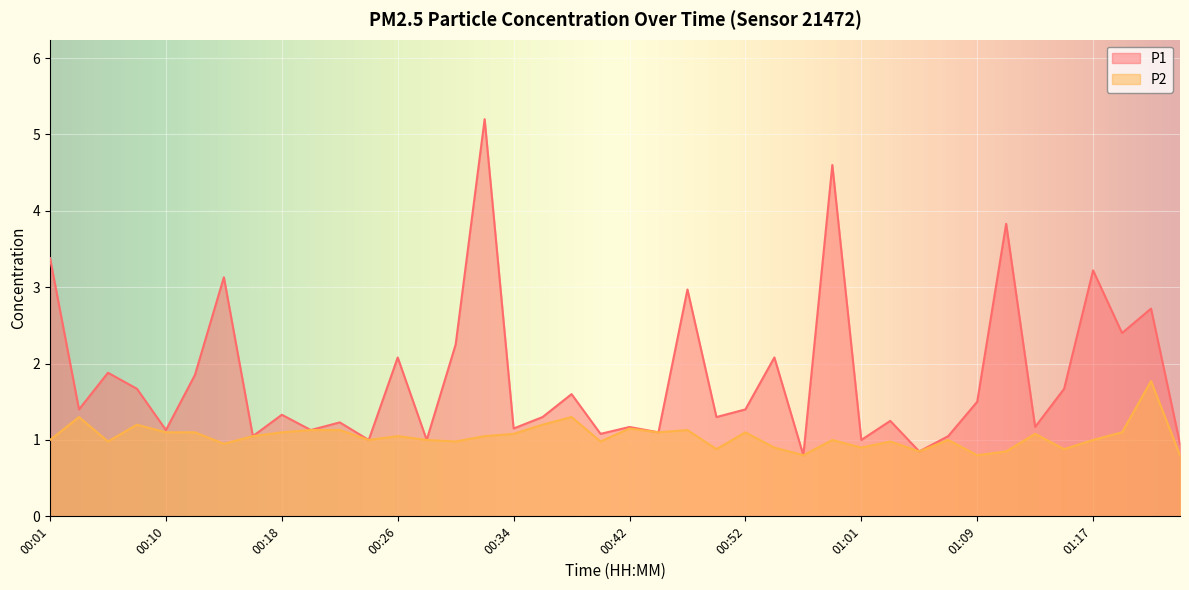

List the series in order of their overall mean, highest first.

P1, P2